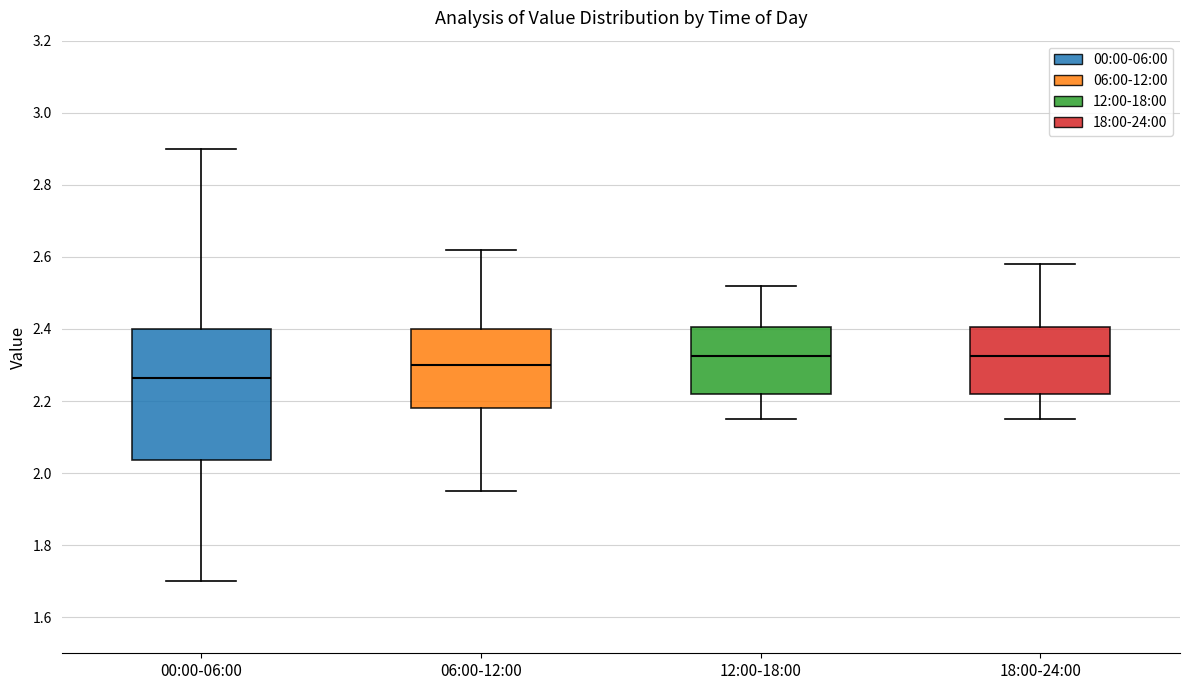

Reading left to right, transcribe this box plot: for each box, give where its median line is, the range the box spans, and where its two whiskers end, as read against the y-axis. The values are not printed on the chart, so give them approximately, as read against the axis.

00:00-06:00: median 2.26, box 2.04 to 2.40, whiskers 1.70 to 2.90
06:00-12:00: median 2.30, box 2.18 to 2.40, whiskers 1.96 to 2.62
12:00-18:00: median 2.32, box 2.22 to 2.40, whiskers 2.16 to 2.52
18:00-24:00: median 2.32, box 2.22 to 2.40, whiskers 2.16 to 2.58